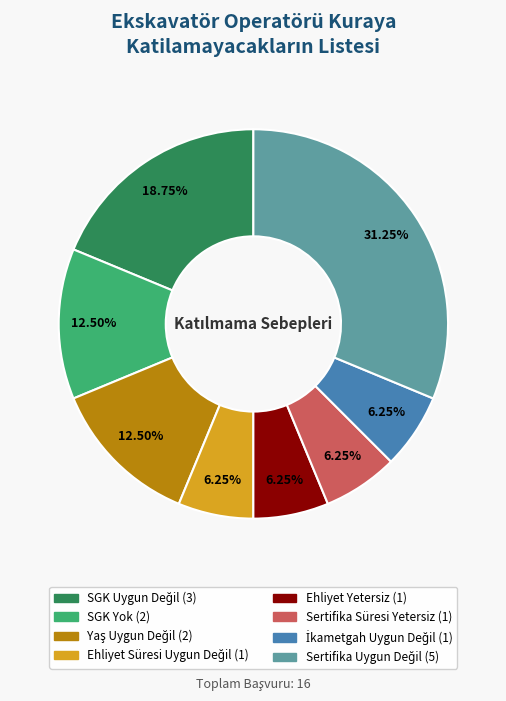

Is the sum of Ehliyet Yetersiz and Sertifika Süresi Yetersiz greater than half?

No